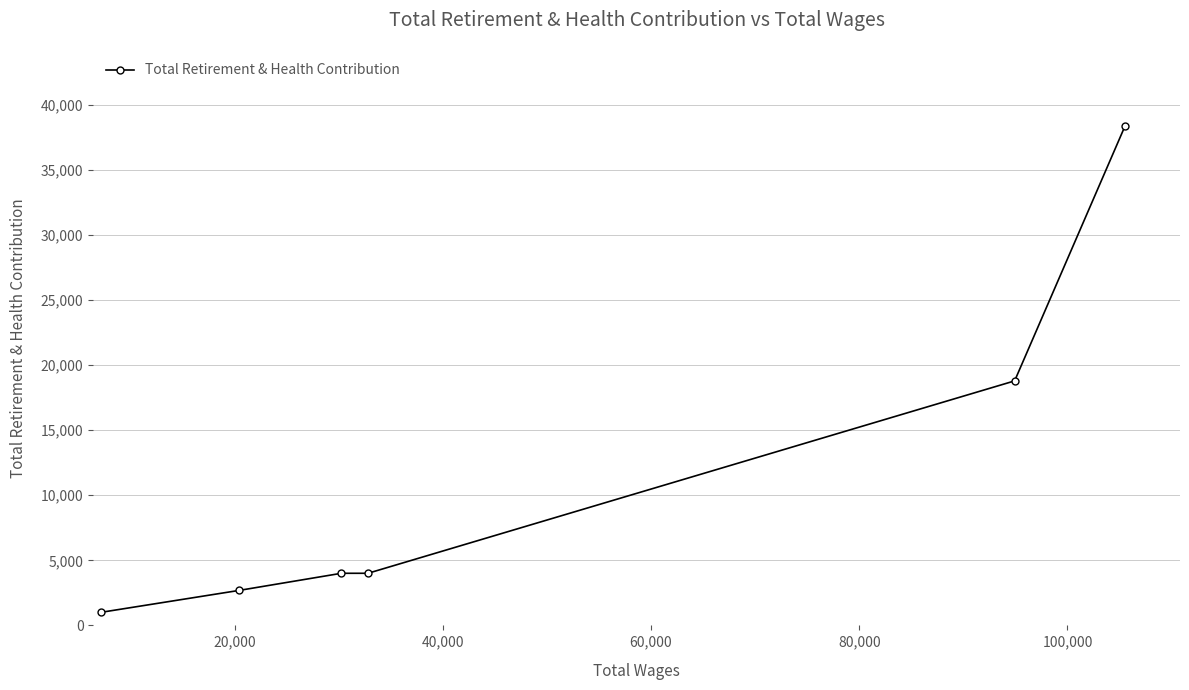

What is the average value?

11478